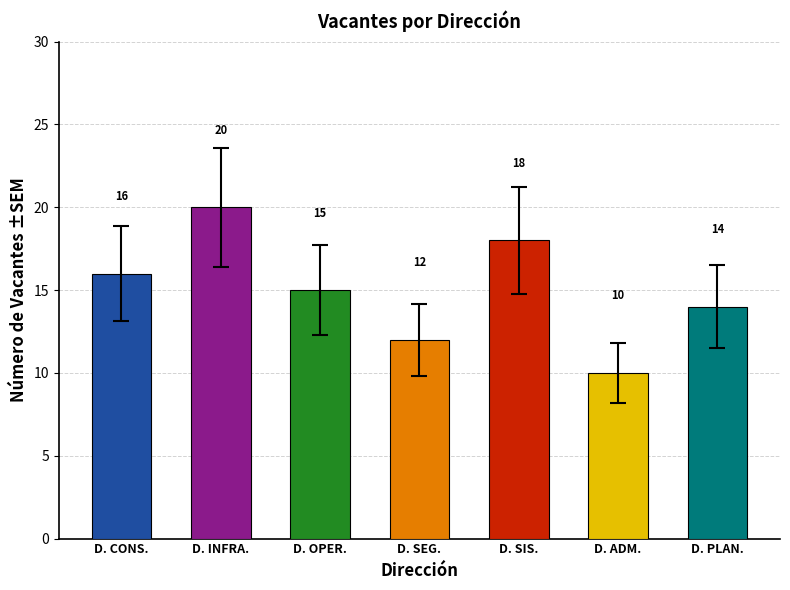

What is the sum of the values at D. SIS. and D. INFRA.?

38